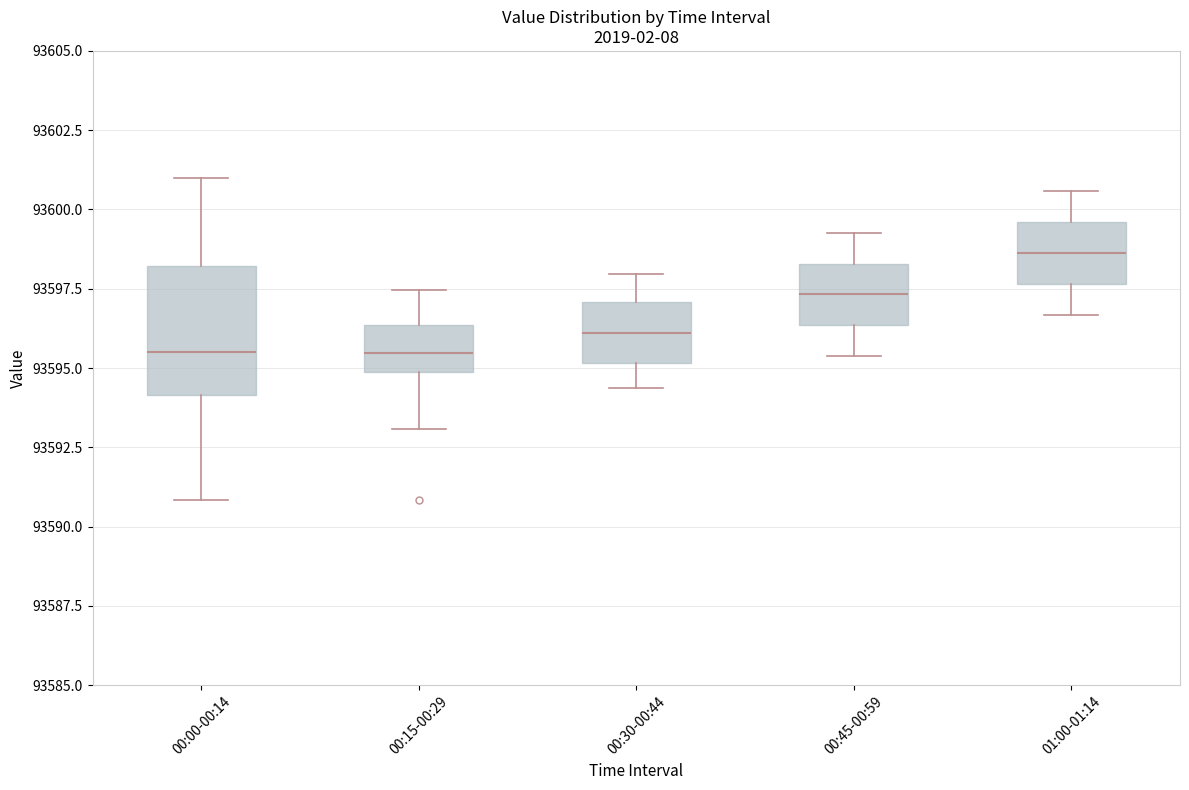

Where is the upper edge of the box for 01:00-01:14 on the y-axis? The values are not printed on the chart, so give them approximately, as read against the axis.

93599.5